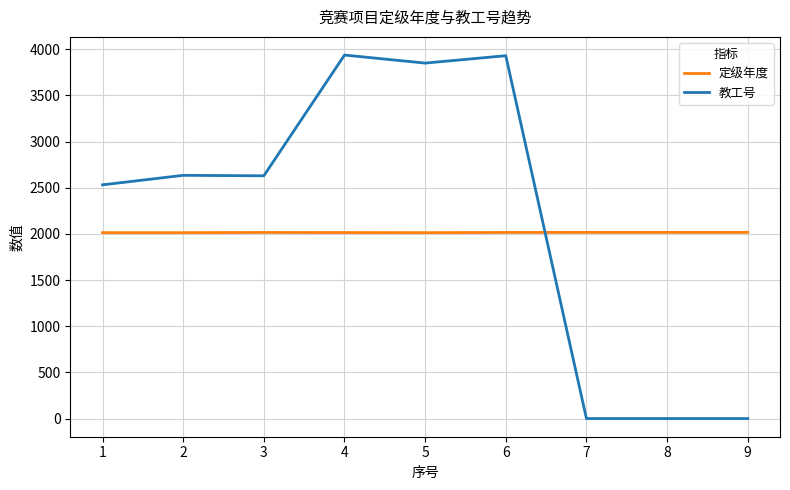

Is it true that 教工号 equals 0 at 8?

True